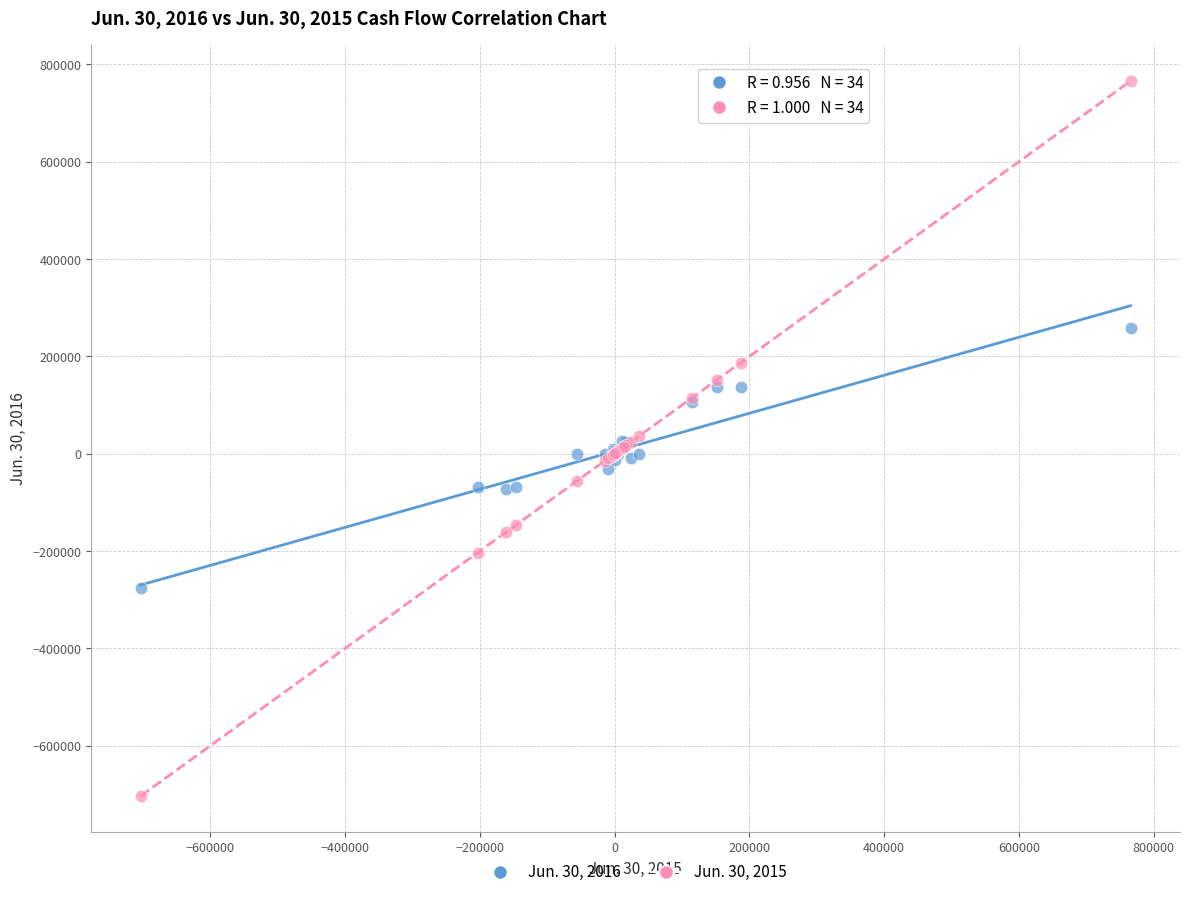

Which series has the largest Y range (max minus min)?

Jun. 30, 2015